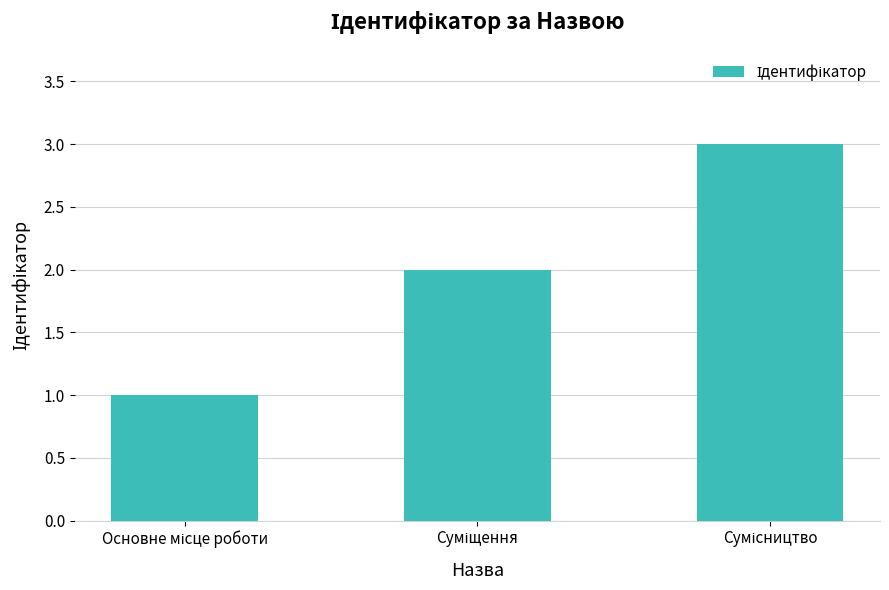

Reading left to right, what are all the values shown in this chart?

1	2	3